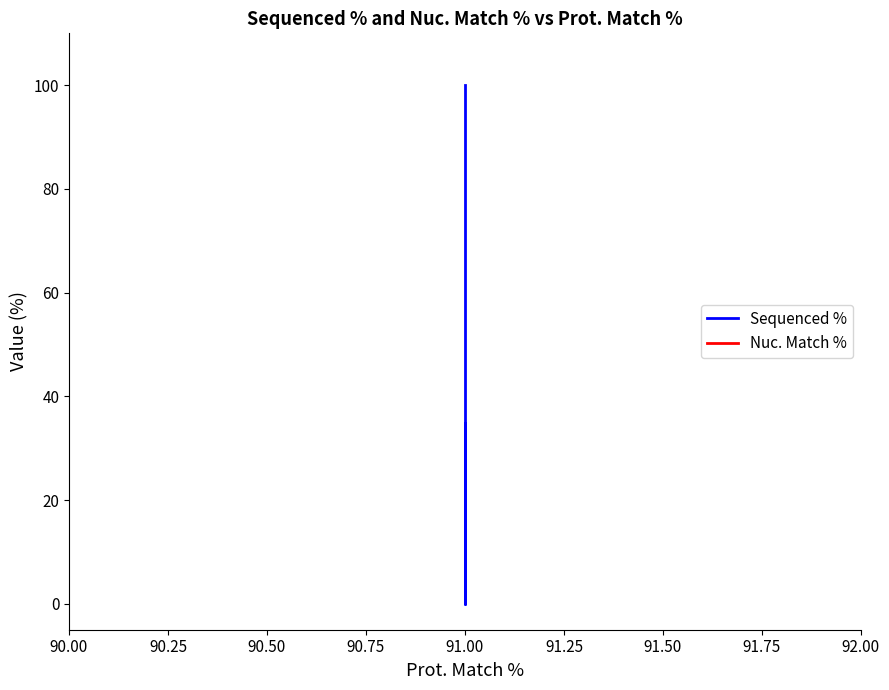

Reading left to right, transcribe all the data shown in this chart.

Sequenced %: 100.0	0.0	34.8
Nuc. Match %: 87.4	87.4	87.4